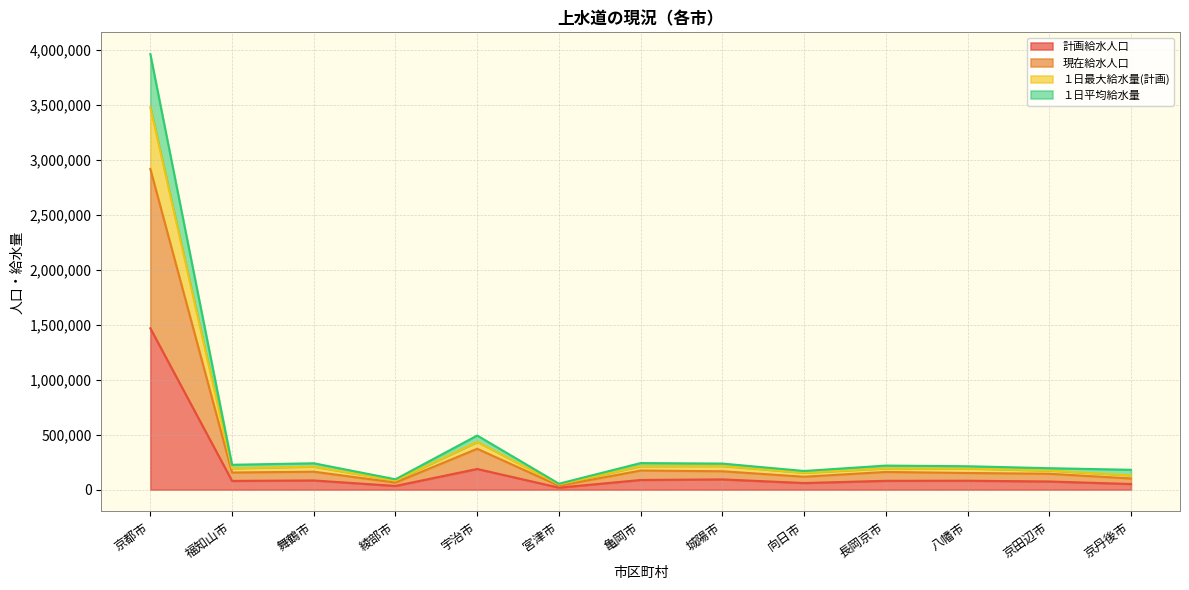

Which has a higher value, 亀岡市 or 京田辺市?

亀岡市